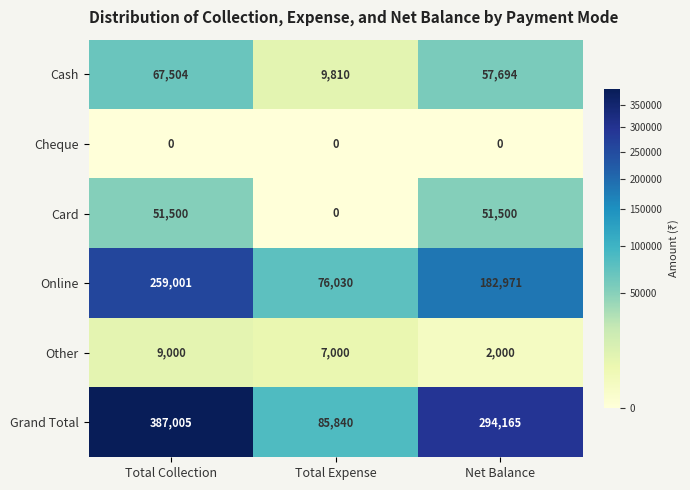

Is it true that Card equals 12555 at Total Collection?

False